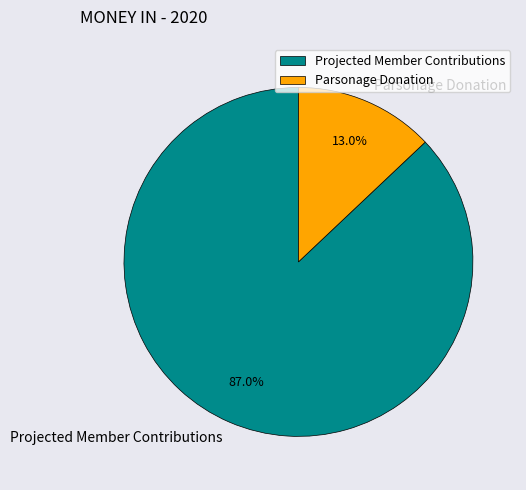

Is it true that Projected Member Contributions is 87% of the pie?

True